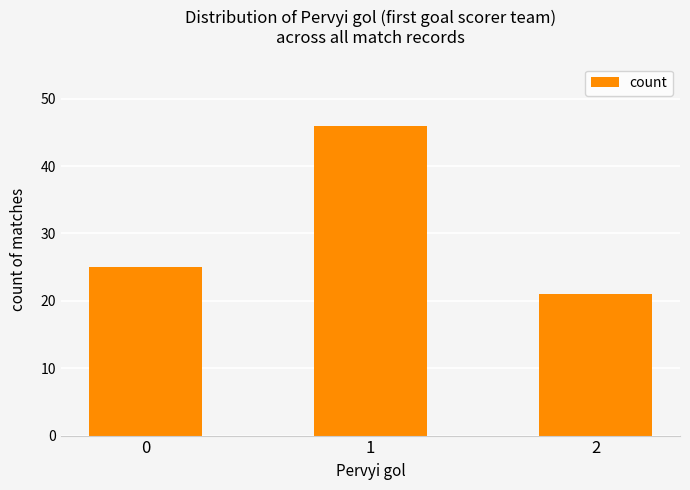

Which label corresponds to the smallest value in the chart?

2